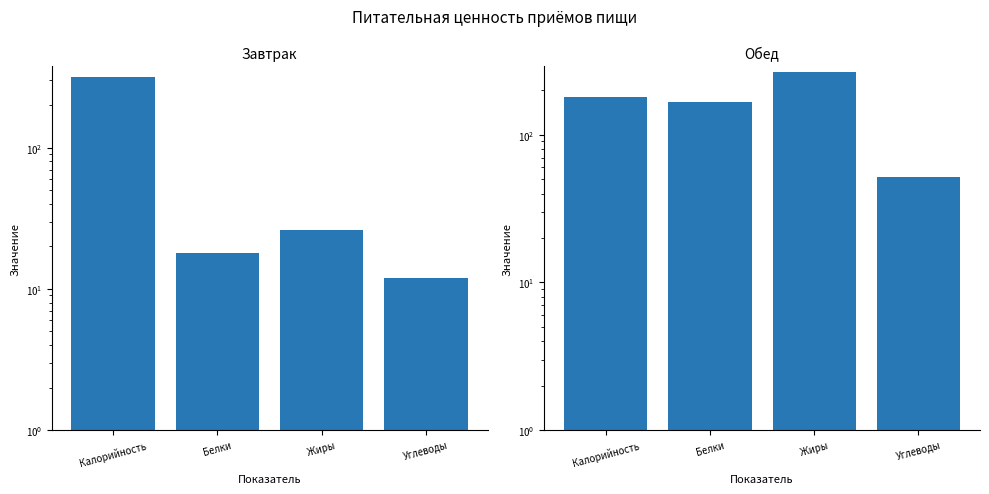

True or false: Обед has a value of 73 at Белки.

False